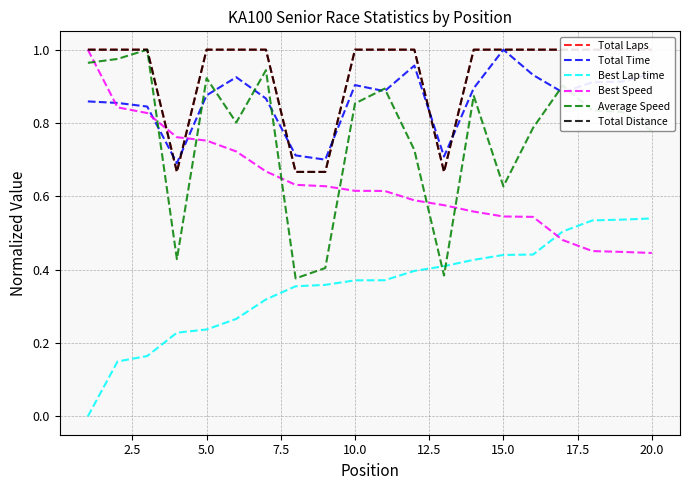

True or false: Best Speed has a value of 0.5 at 5.0.

False